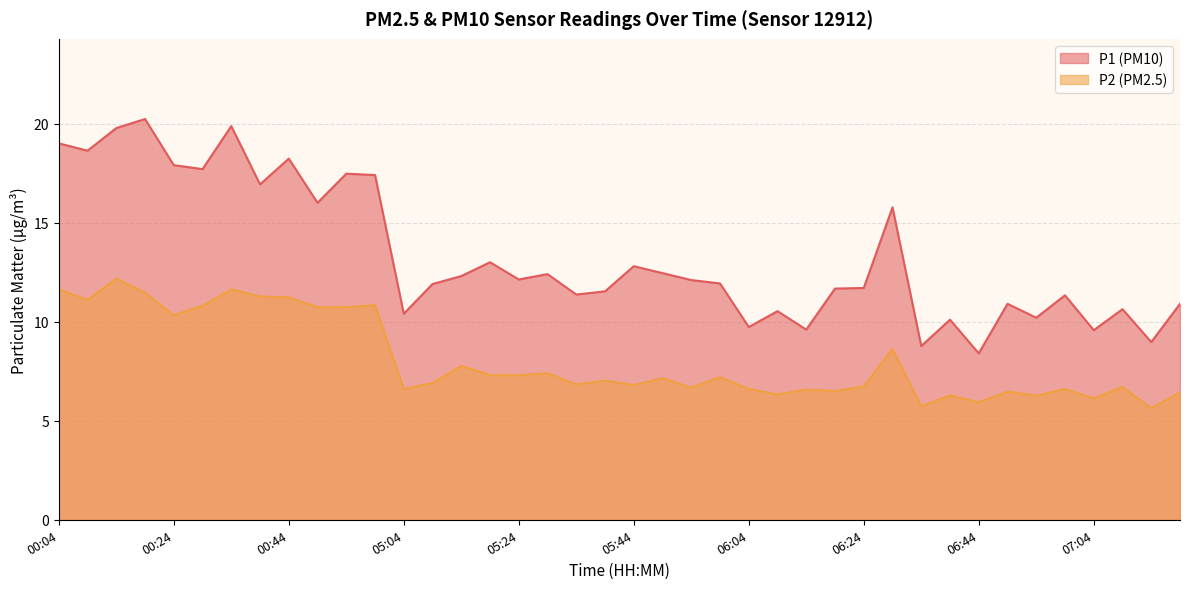

The value of P1 at 00:04 is 19.0. True or false?

True